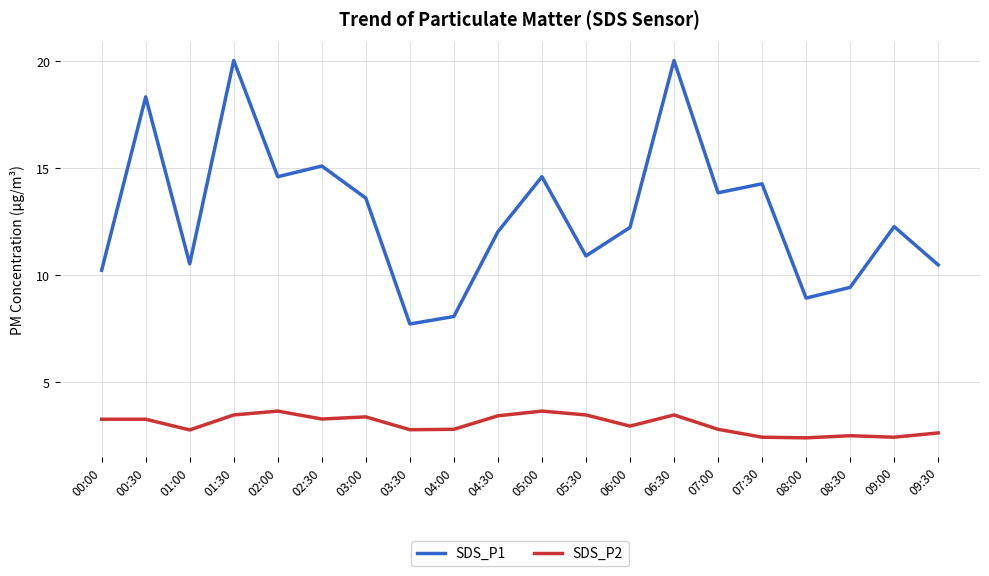

What is the minimum value shown in the chart?

2.4